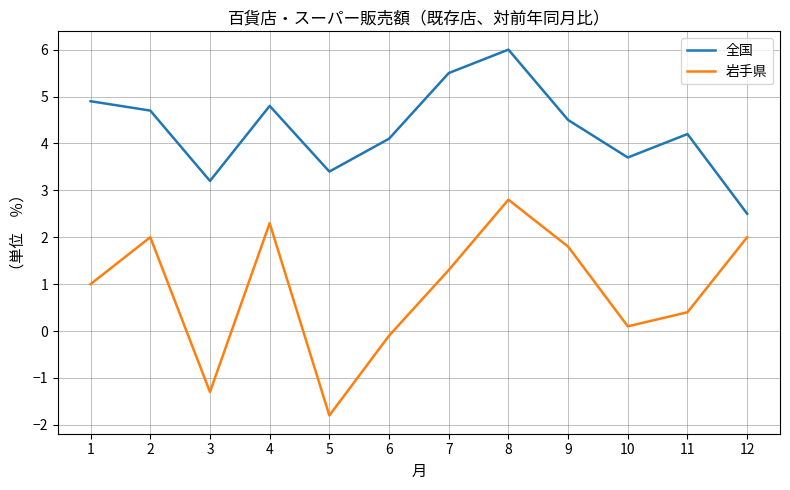

List the series in order of their overall mean, lowest first.

岩手県, 全国